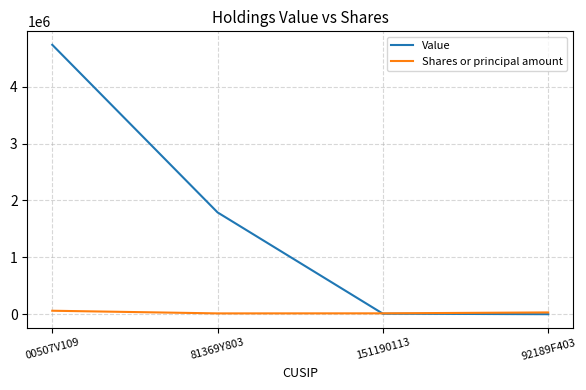

Which category has the highest value in the Value series?

00507V109